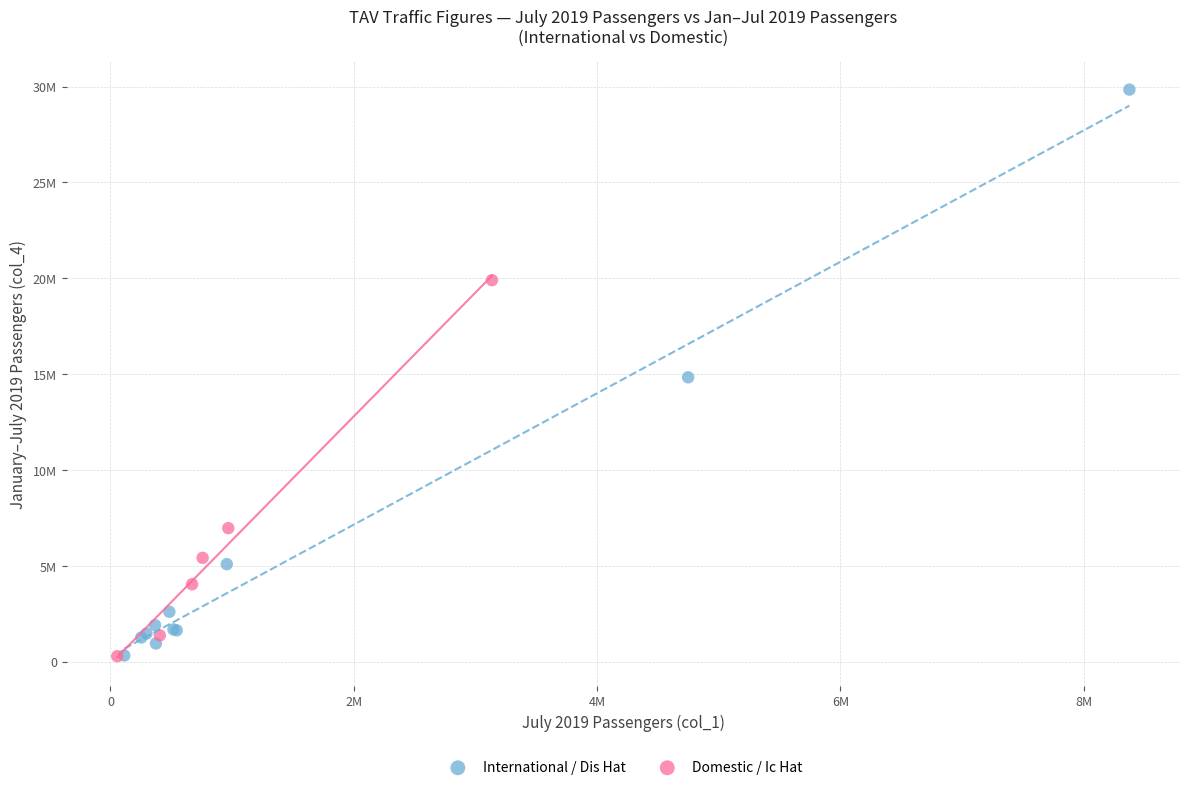

What are all the series names shown in the legend?

International / Dis Hat, Domestic / Ic Hat